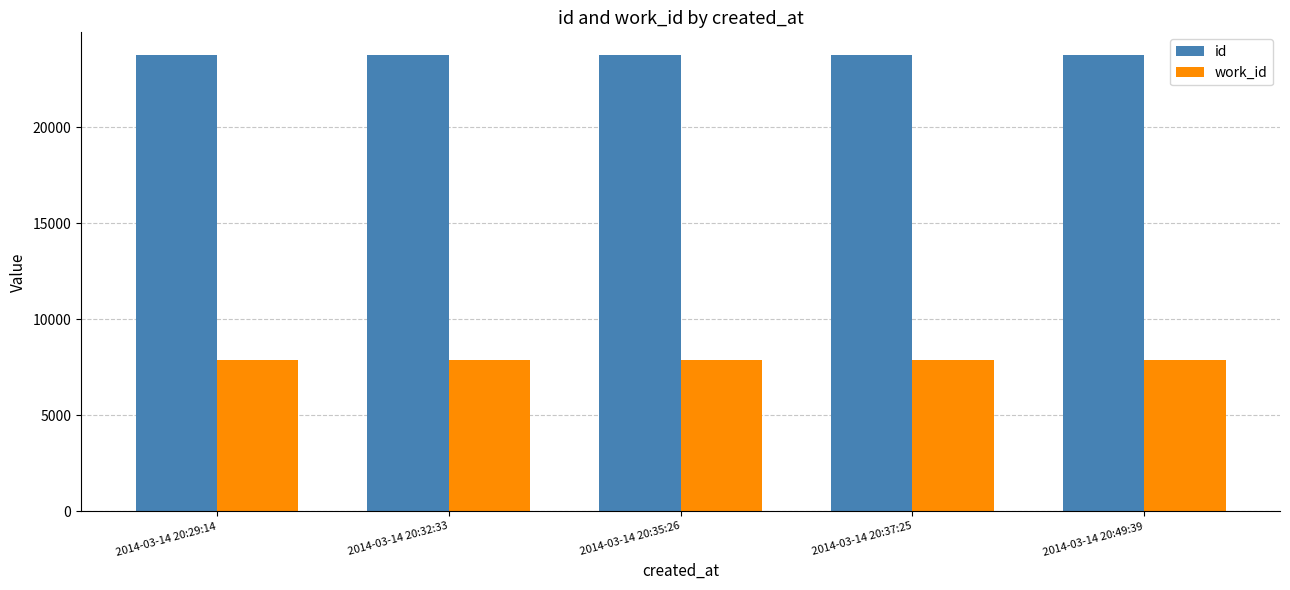

What is the average value of the id series?

23732